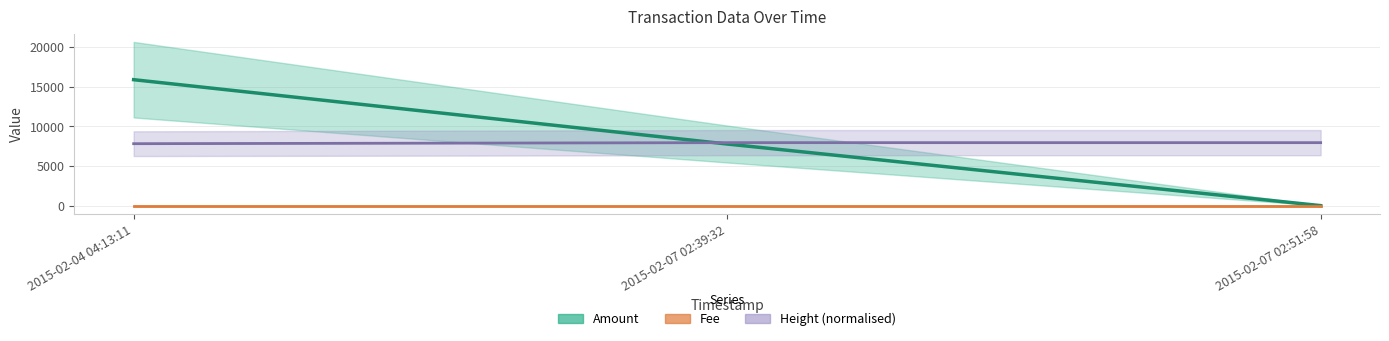

Which series has the largest range (max minus min)?

Amount